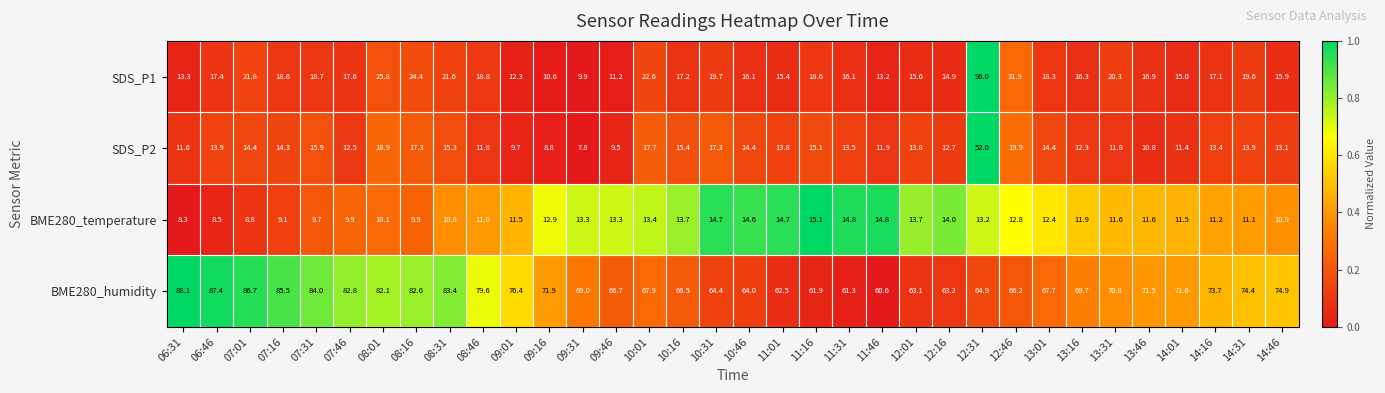

At which label does SDS_P1 first exceed 17?

06:46